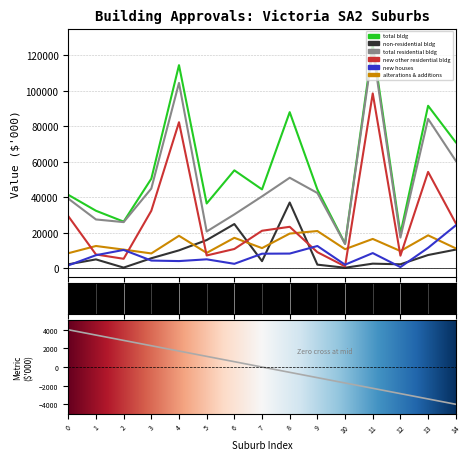

Read the Value of alterations & additions value at 8.

19459.6